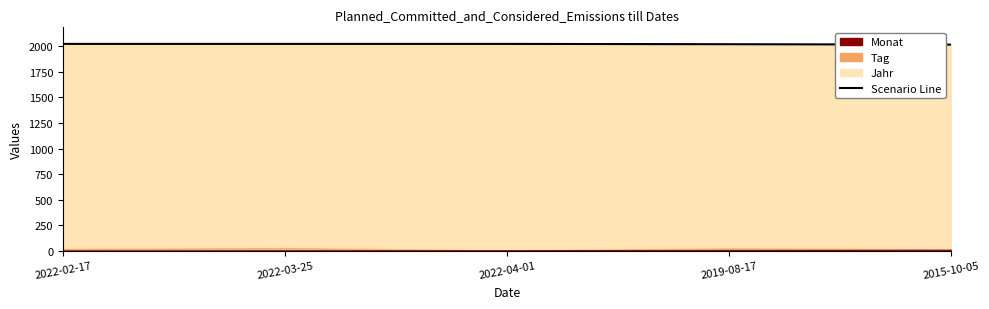

What is the value of the 5th point from the left?

2015